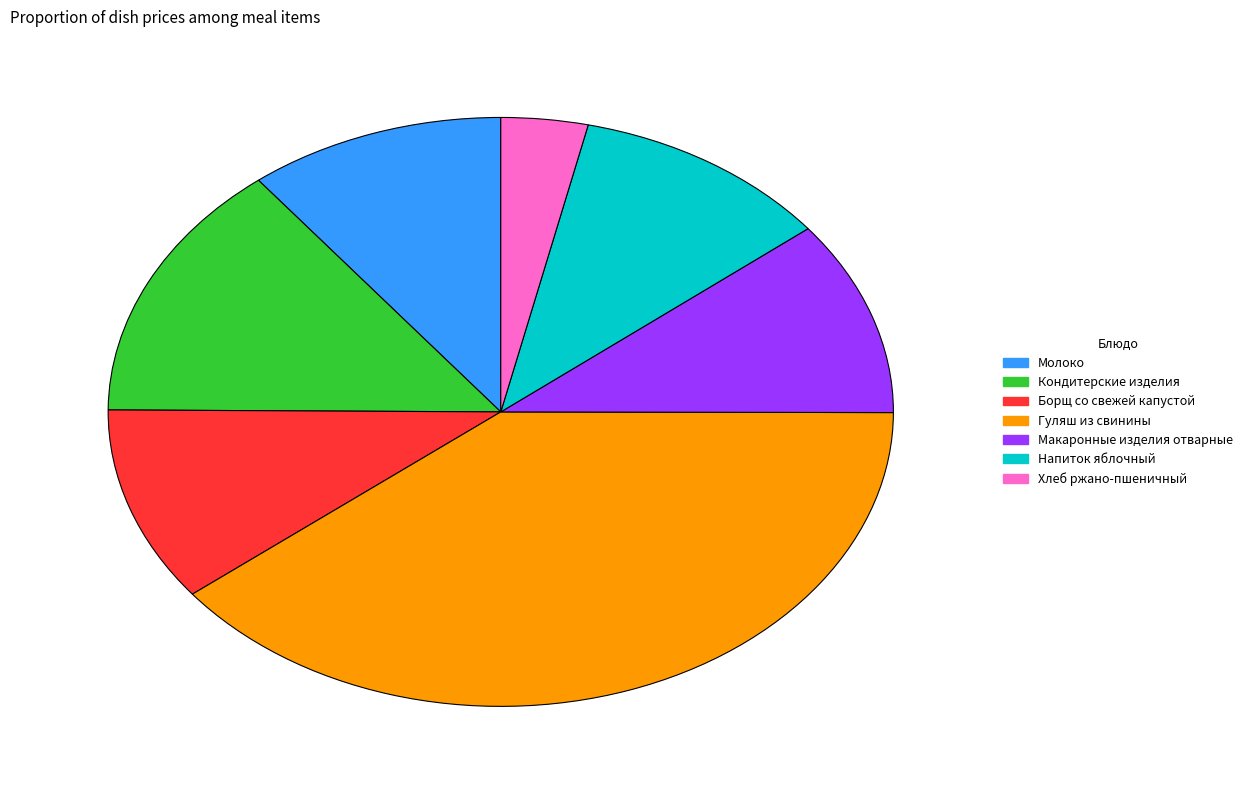

Is the sum of Кондитерские изделия and Молоко greater than half?

No